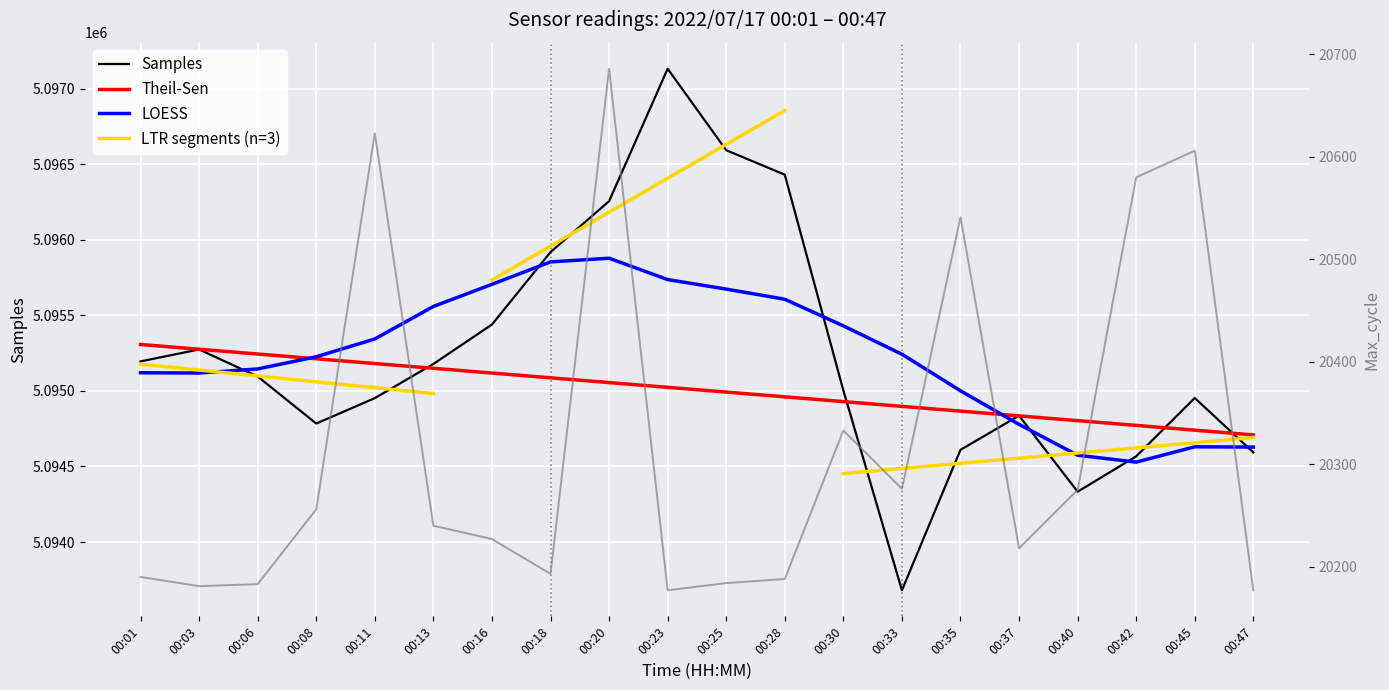

What is the value of the Samples point at the 20th from the left?

5094593